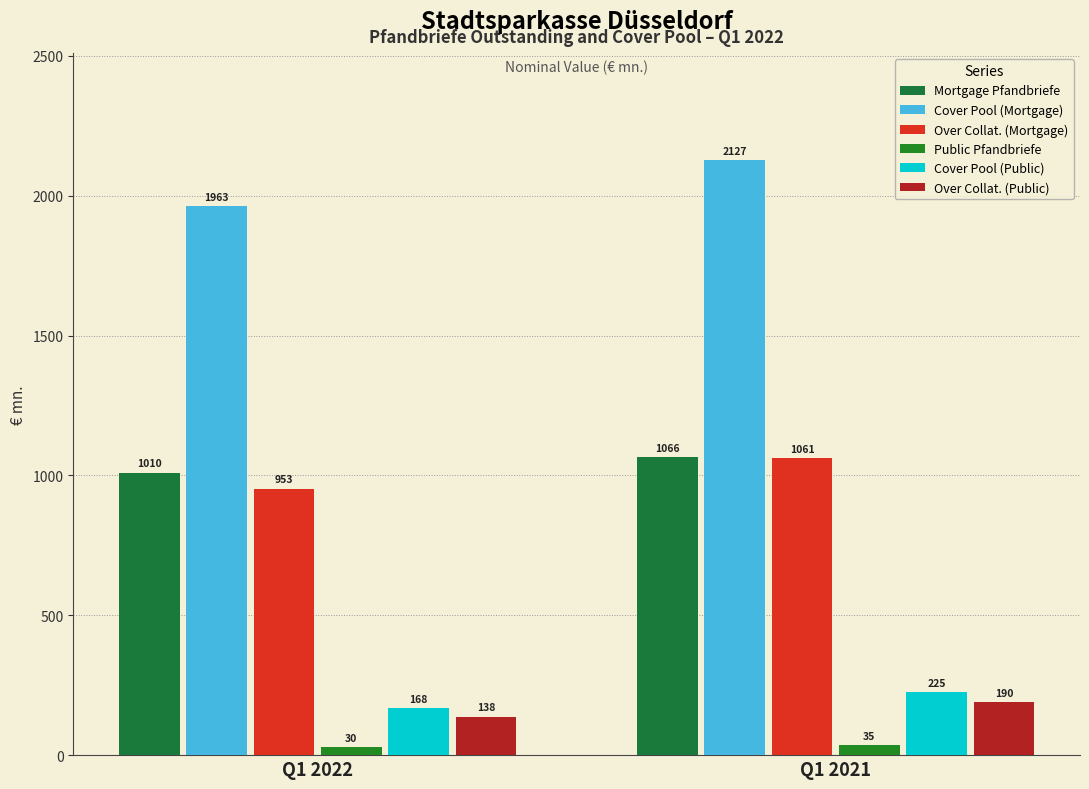

What is the minimum value shown in the chart?

30.0